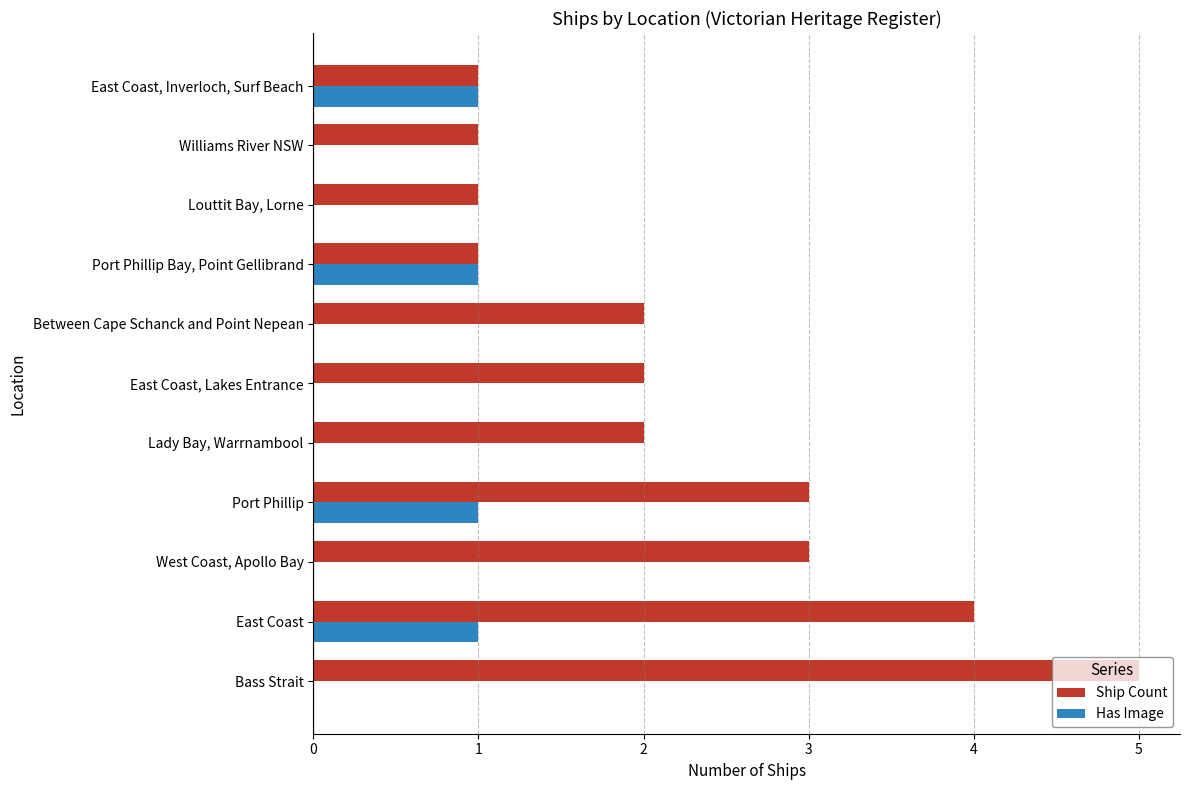

What is the sum of all Ship Count values?

25